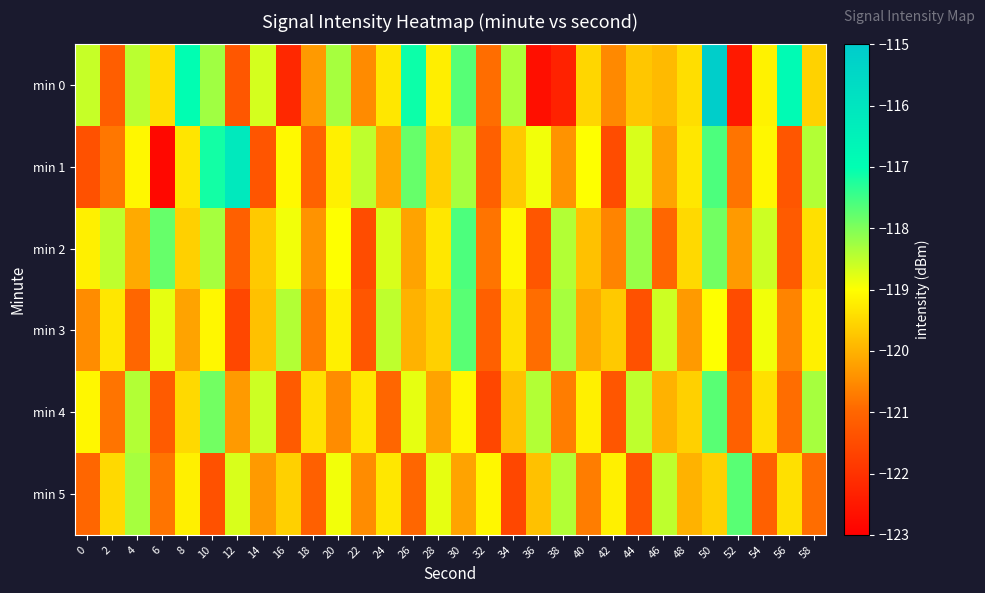

Reading left to right, extract all data points from this chart.

min 0: 0=-118.6	2=-121.1	4=-118.5	6=-119.4	8=-117.0	10=-118.3	12=-121.3	14=-118.7	16=-122.2	18=-120.3	20=-118.3	22=-120.5	24=-119.3	26=-117.1	28=-119.2	30=-117.7	32=-120.9	34=-118.3	36=-122.7	38=-122.3	40=-119.5	42=-120.5	44=-119.7	46=-119.9	48=-119.4	50=-115.1	52=-122.5	54=-119.2	56=-116.9	58=-119.6
min 1: 0=-121.4	2=-120.8	4=-119.1	6=-122.8	8=-119.3	10=-117.1	12=-116.1	14=-121.3	16=-119.1	18=-121.1	20=-119.2	22=-118.5	24=-120.1	26=-117.8	28=-119.6	30=-118.3	32=-121.1	34=-119.7	36=-118.9	38=-120.4	40=-119.0	42=-121.5	44=-118.7	46=-120.2	48=-119.3	50=-117.6	52=-120.8	54=-119.1	56=-121.3	58=-118.4
min 2: 0=-119.2	2=-118.5	4=-120.1	6=-117.8	8=-119.6	10=-118.3	12=-121.1	14=-119.7	16=-118.9	18=-120.4	20=-119.0	22=-121.5	24=-118.7	26=-120.2	28=-119.3	30=-117.6	32=-120.8	34=-119.1	36=-121.3	38=-118.4	40=-119.8	42=-120.6	44=-118.2	46=-121.0	48=-119.5	50=-117.9	52=-120.3	54=-118.6	56=-121.2	58=-119.4
min 3: 0=-120.5	2=-119.3	4=-121.0	6=-118.8	8=-120.2	10=-119.1	12=-121.6	14=-119.8	16=-118.4	18=-120.7	20=-119.2	22=-121.3	24=-118.5	26=-120.0	28=-119.6	30=-117.7	32=-121.1	34=-119.4	36=-120.9	38=-118.3	40=-120.1	42=-119.7	44=-121.4	46=-118.6	48=-120.3	50=-119.0	52=-121.5	54=-118.9	56=-120.6	58=-119.2
min 4: 0=-119.1	2=-120.8	4=-118.4	6=-121.2	8=-119.5	10=-117.9	12=-120.3	14=-118.6	16=-121.2	18=-119.4	20=-120.5	22=-119.3	24=-121.0	26=-118.8	28=-120.2	30=-119.1	32=-121.6	34=-119.8	36=-118.4	38=-120.7	40=-119.2	42=-121.3	44=-118.5	46=-120.0	48=-119.6	50=-117.7	52=-121.1	54=-119.4	56=-120.9	58=-118.3
min 5: 0=-121.0	2=-119.5	4=-118.3	6=-120.8	8=-119.2	10=-121.4	12=-118.7	14=-120.3	16=-119.6	18=-121.1	20=-118.9	22=-120.5	24=-119.3	26=-121.0	28=-118.8	30=-120.2	32=-119.1	34=-121.6	36=-119.8	38=-118.4	40=-120.7	42=-119.2	44=-121.3	46=-118.5	48=-120.0	50=-119.6	52=-117.7	54=-121.1	56=-119.4	58=-120.9